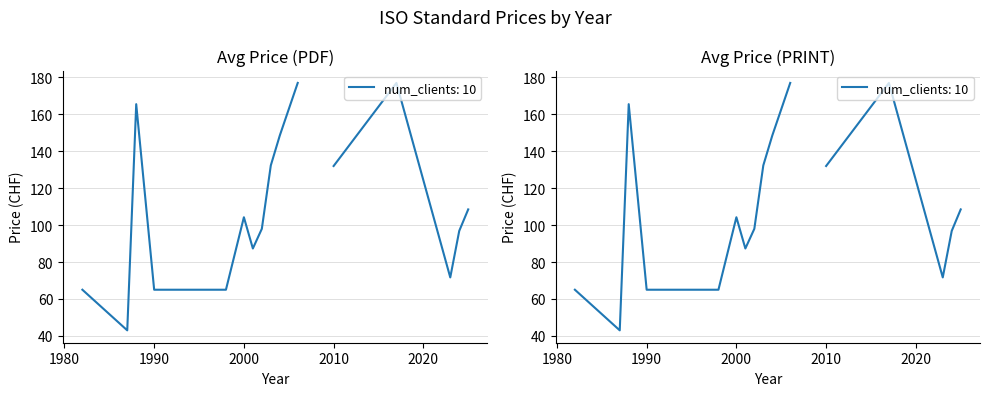

The value of Avg Price (PRINT) at 2001 is 89. True or false?

False